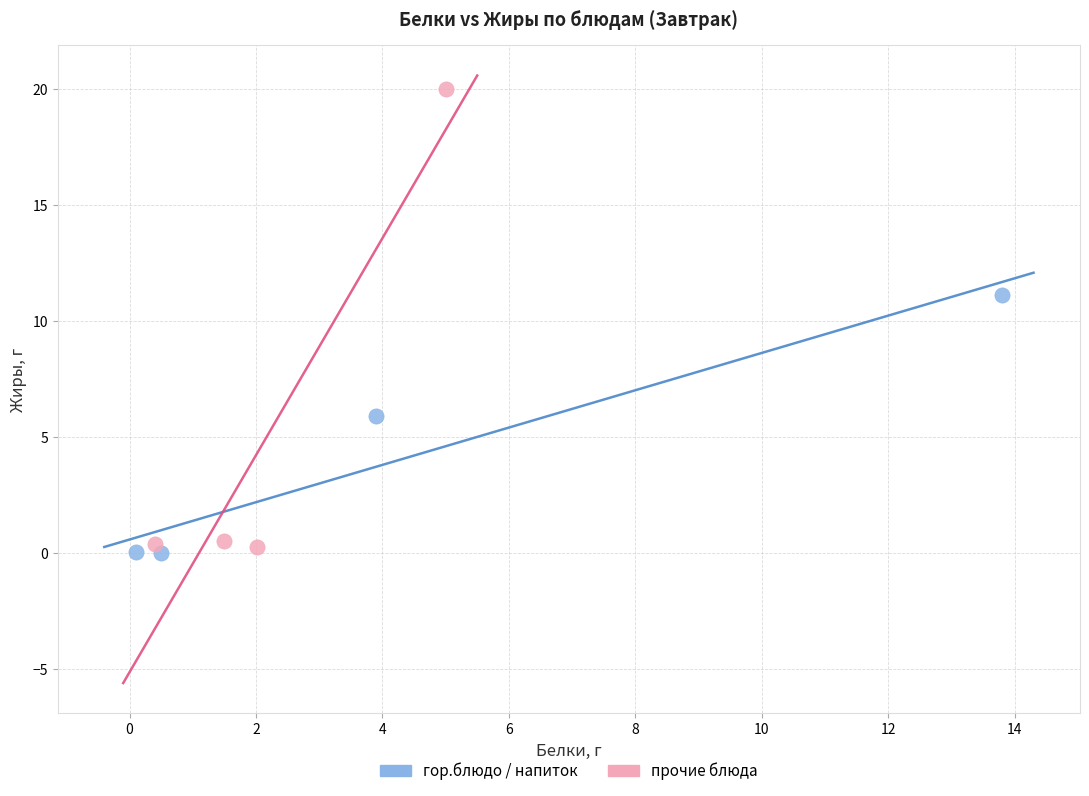

Which series contains the highest Y value?

прочие блюда